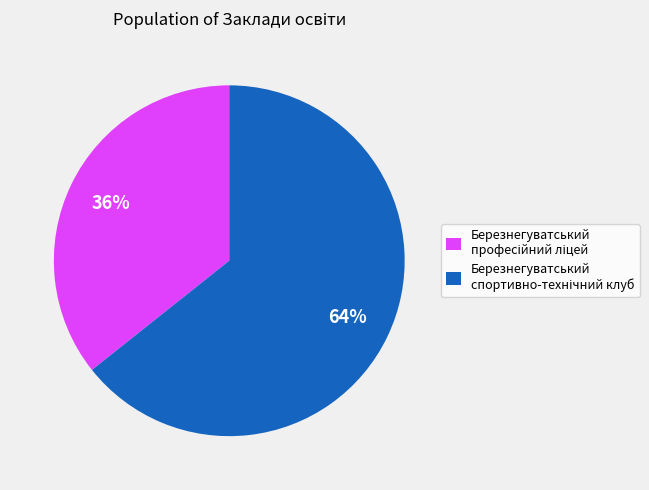

Does any single category account for the majority?

Yes